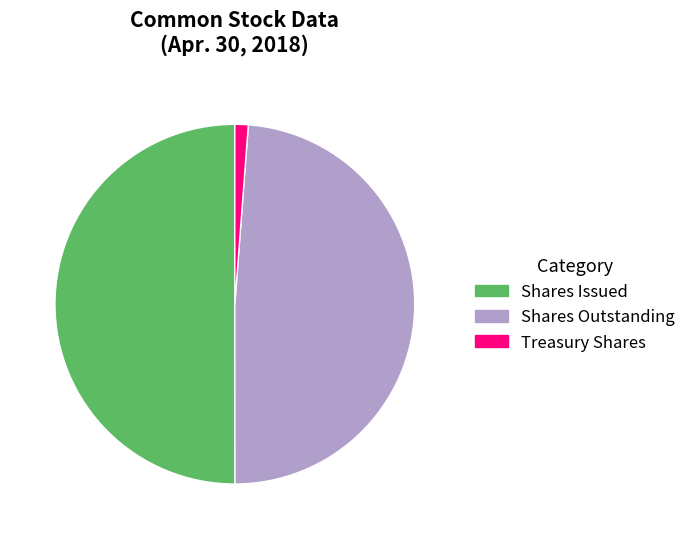

Do Shares Issued and Shares Outstanding together represent more than half of the pie?

Yes